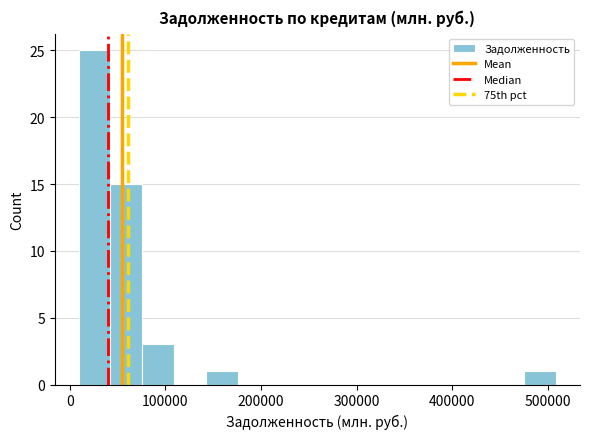

Read against the x-axis, roughly where is the centre of the tallest bar?

30000